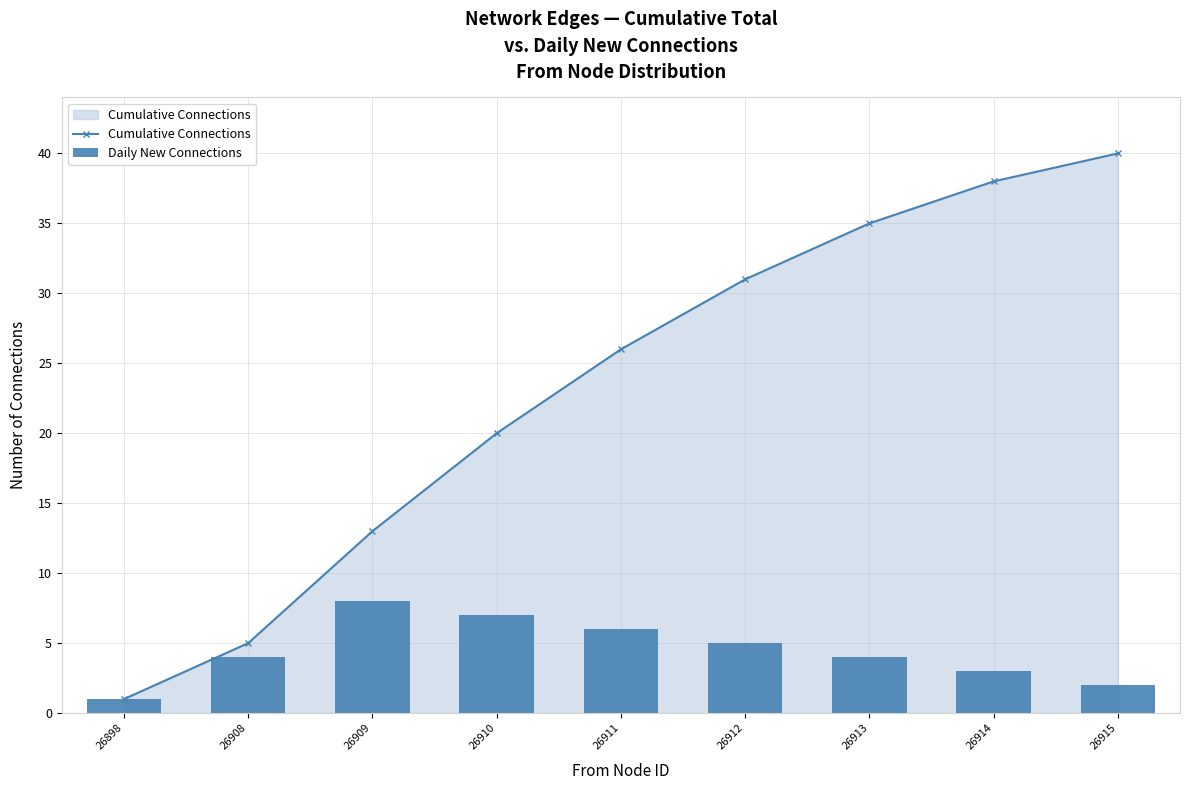

List the series in order of their overall mean, lowest first.

Daily New Connections, Cumulative Connections